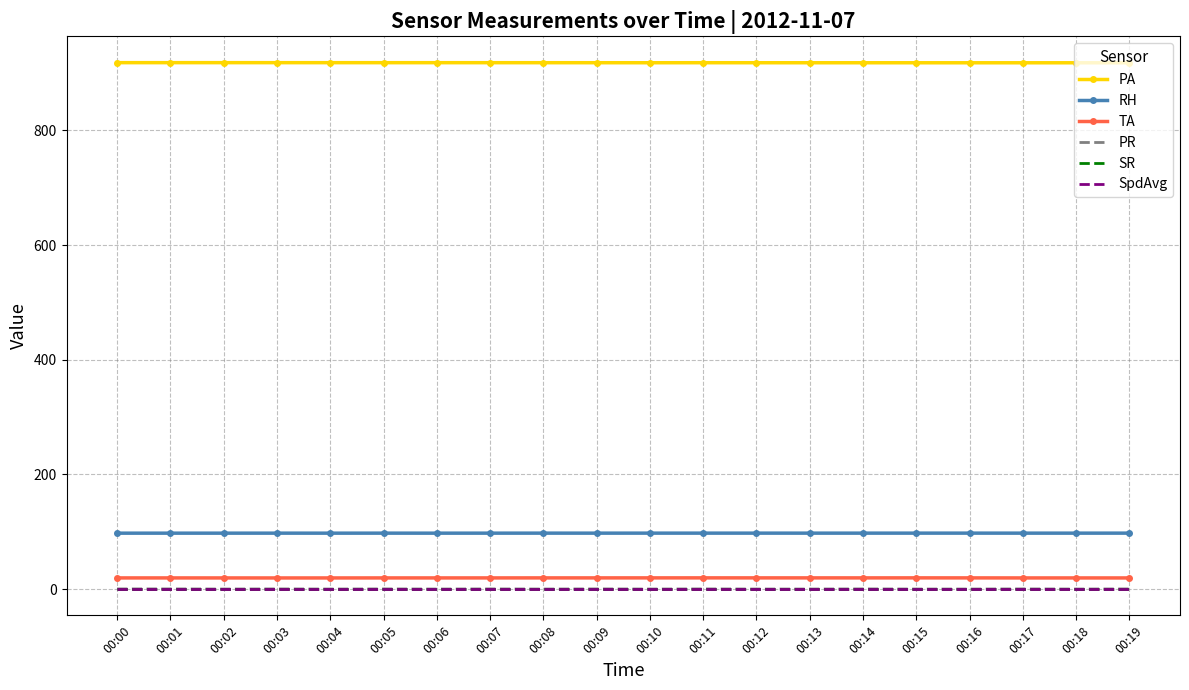

True or false: RH and SR cross at least once.

False